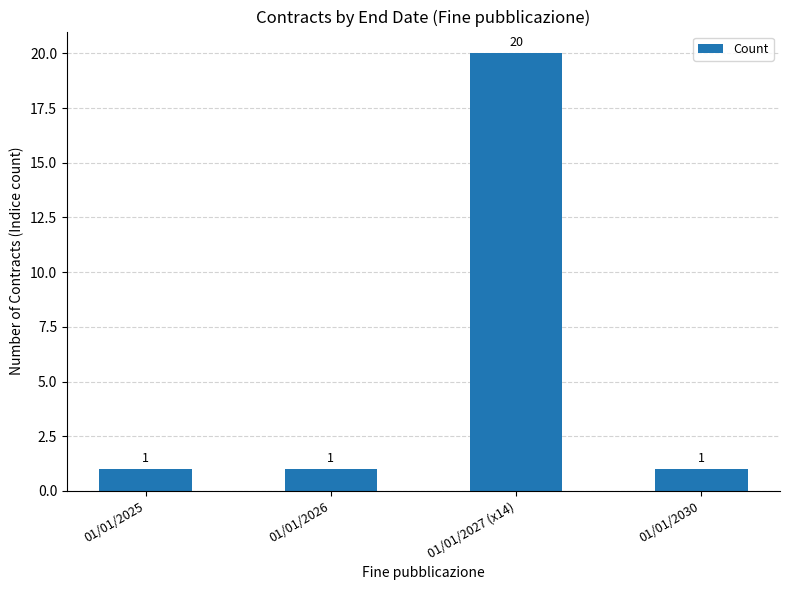

Count the values in the range 1 to 20.

4